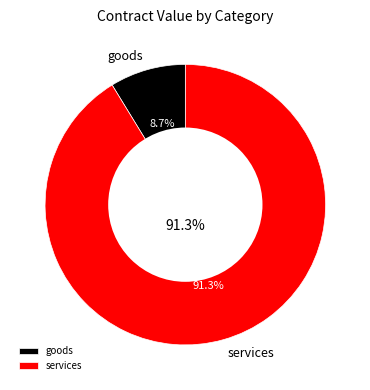

What percentage is NOT represented by goods?

91.3%